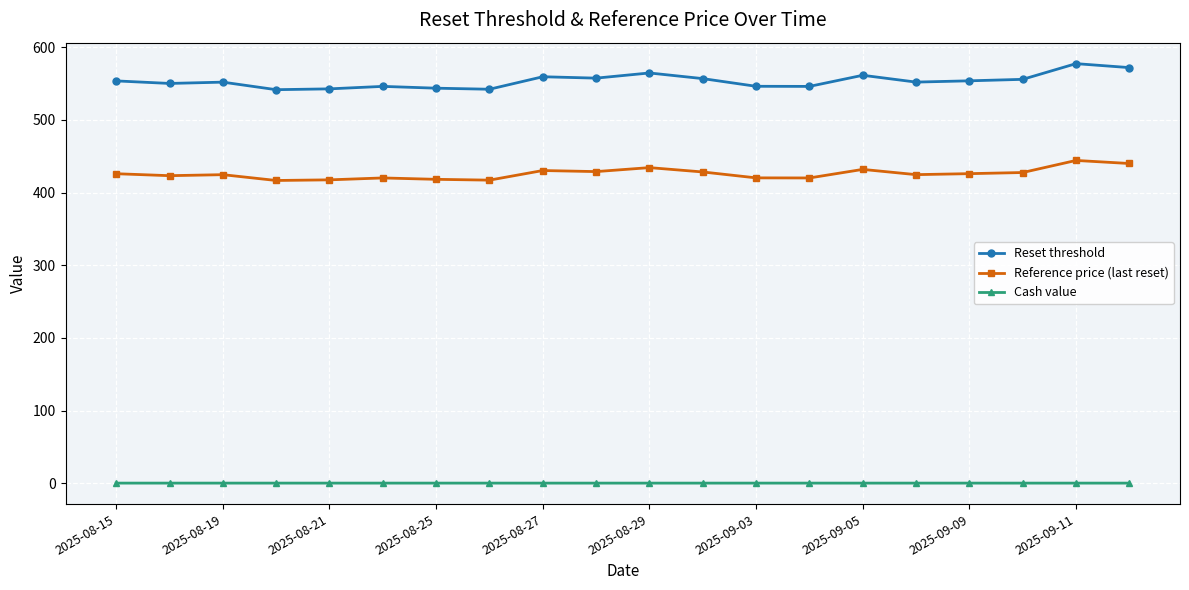

True or false: Reset threshold has more than 2 interior local peaks.

True